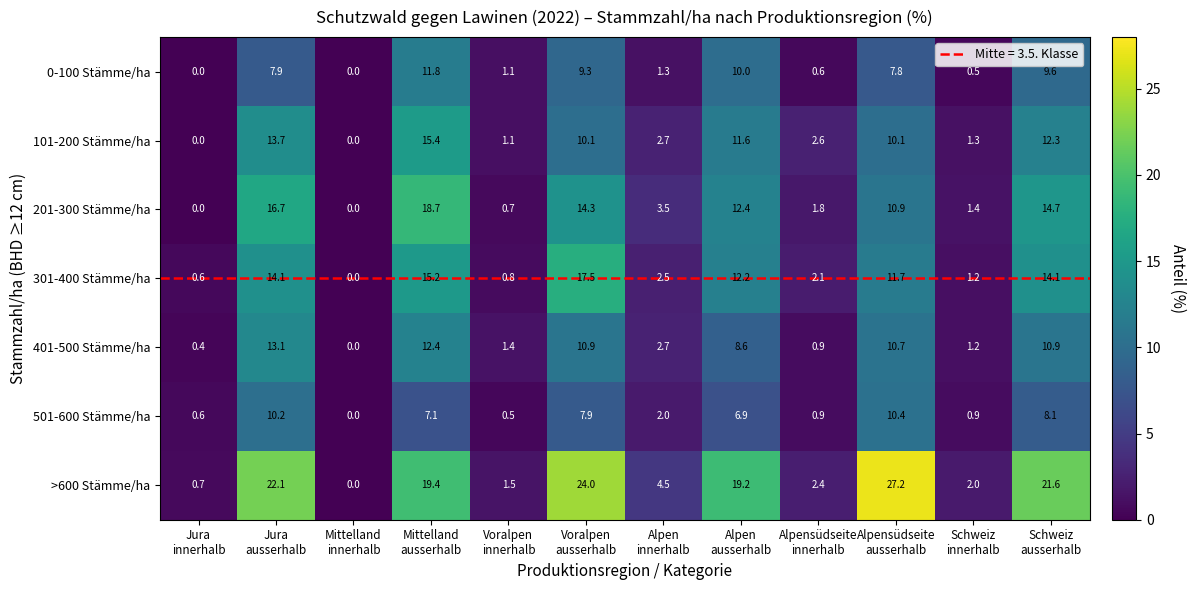

At how many categories does at least one series exceed 10?

6